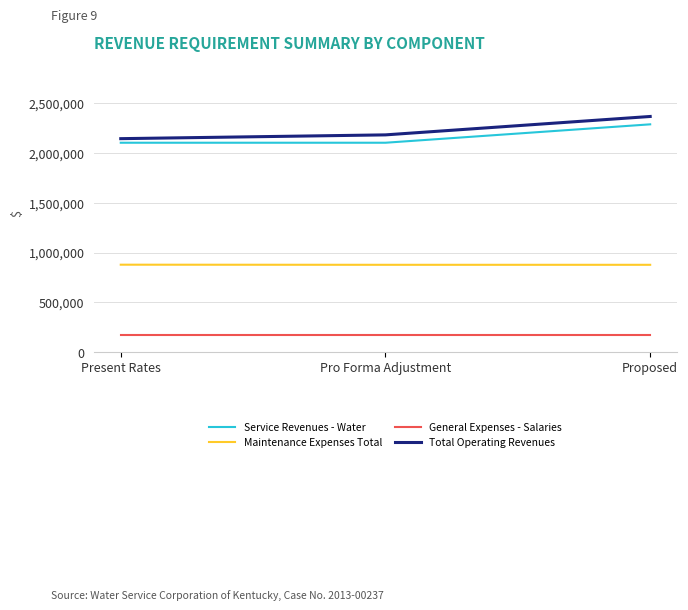

What is the difference between the Service Revenues - Water values at Proposed and Pro Forma Adjustment?

184952.5